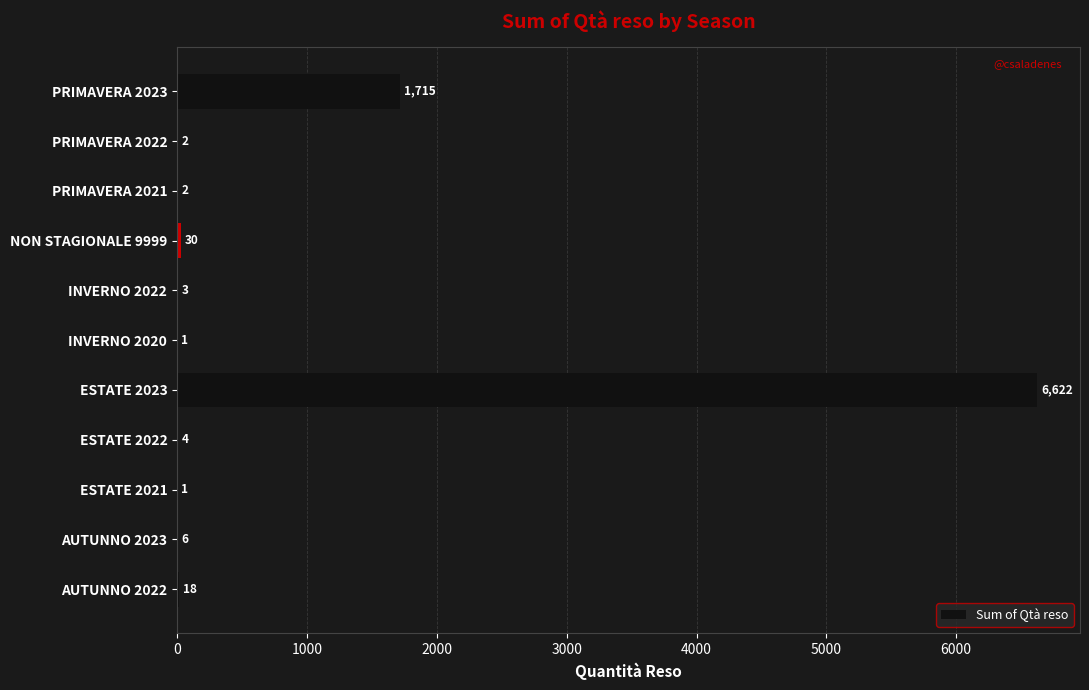

The value at ESTATE 2022 is 4. True or false?

True